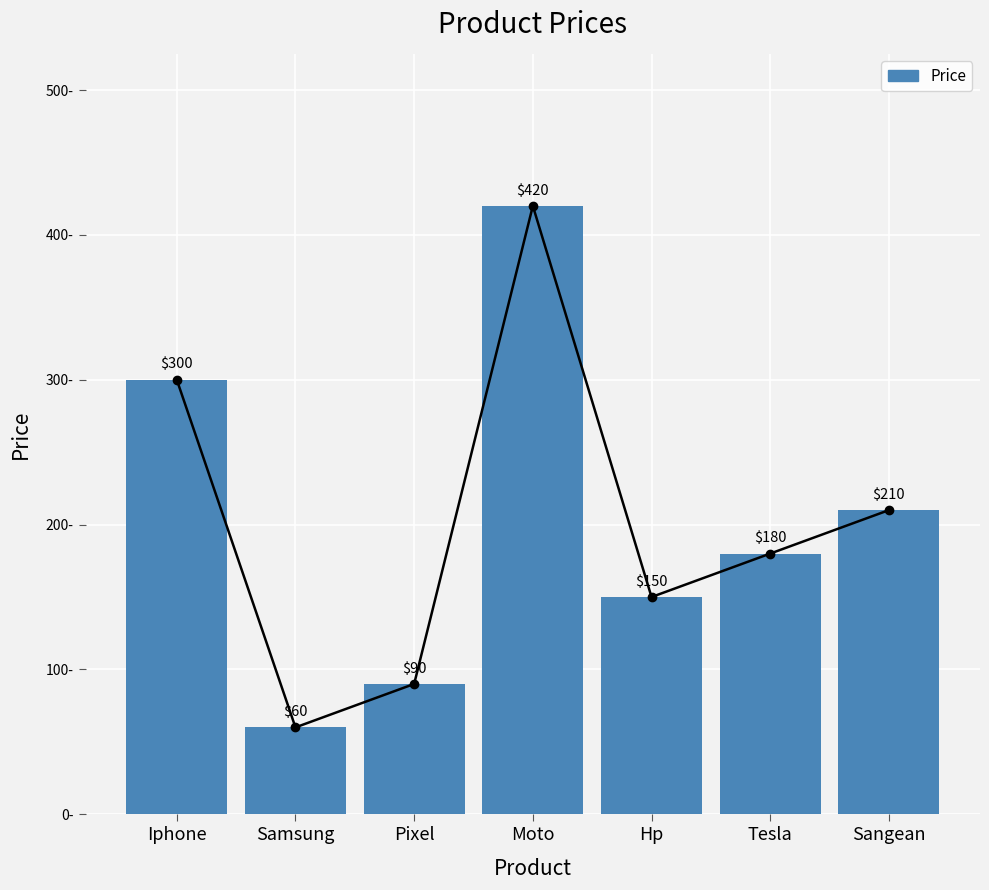

Read the value at Moto, to the nearest 50.

400